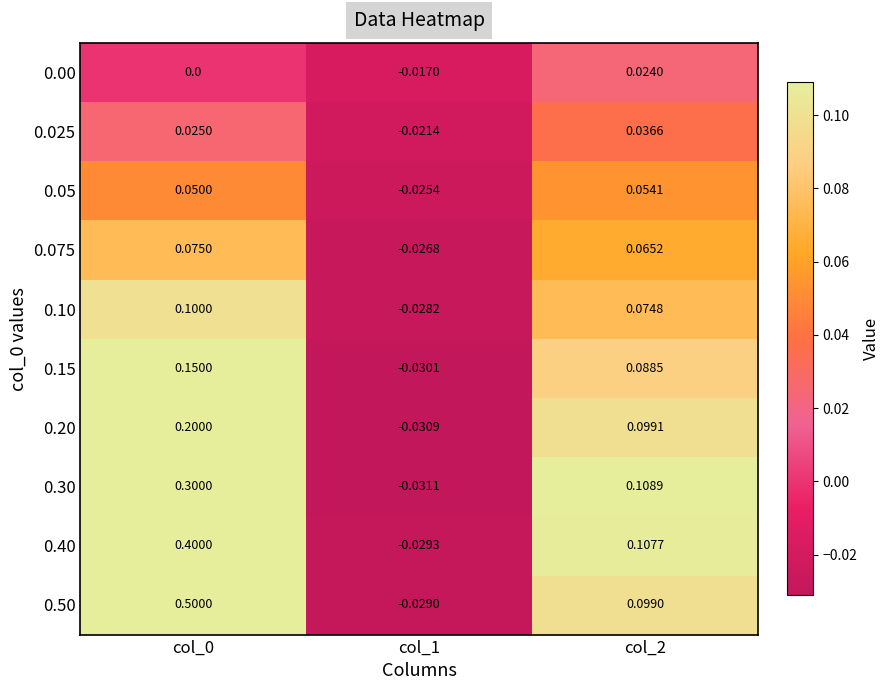

Which series has the largest total across all categories?

0.50